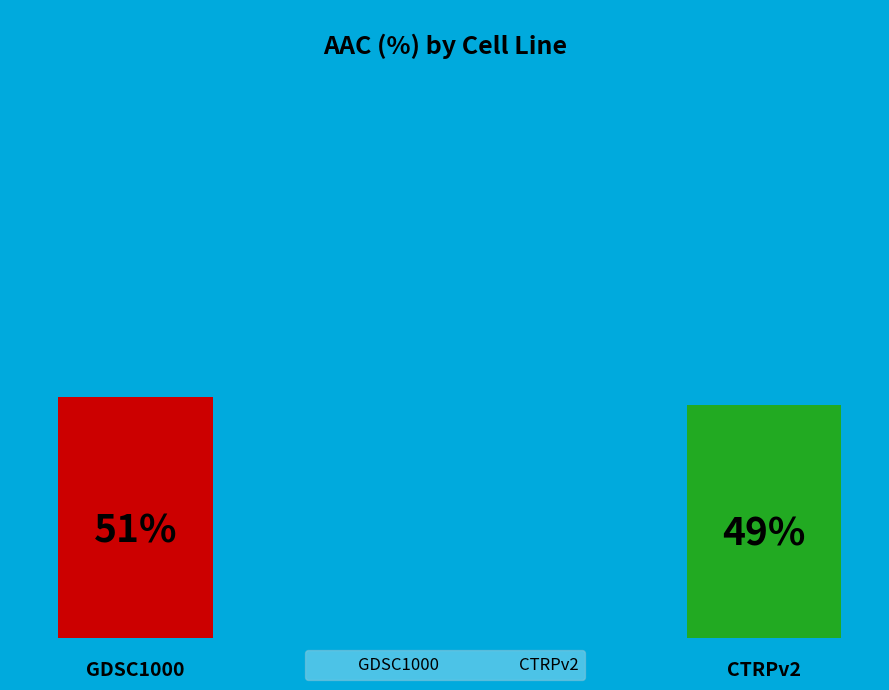

Rank the categories by value from lowest to highest.

CTRPv2, GDSC1000